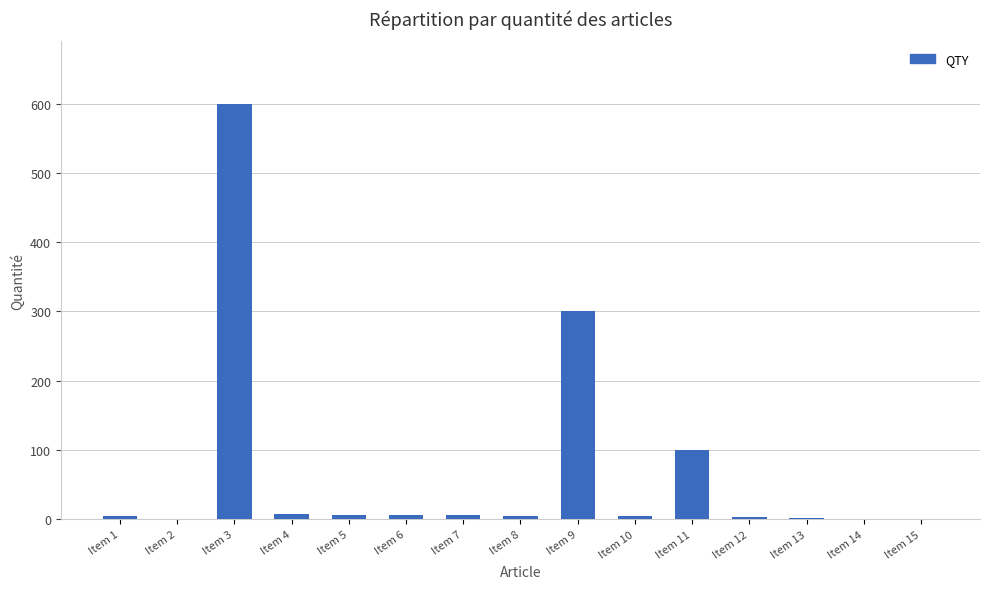

Is it true that the value at Item 11 is 100?

True